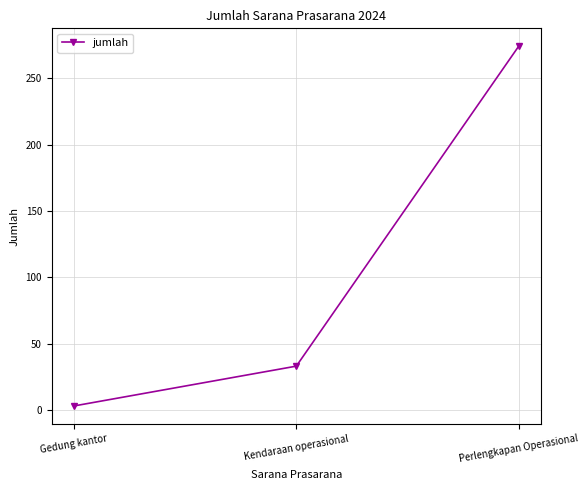

How many values are below 33?

1